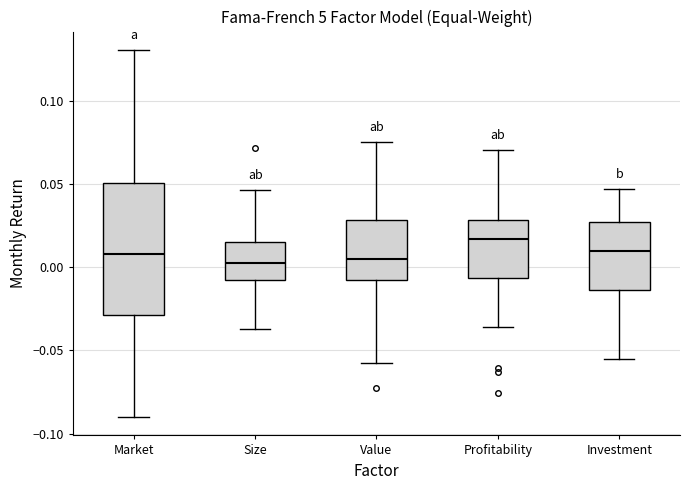

Which box is the tallest, from its lower edge to its upper edge?

Market